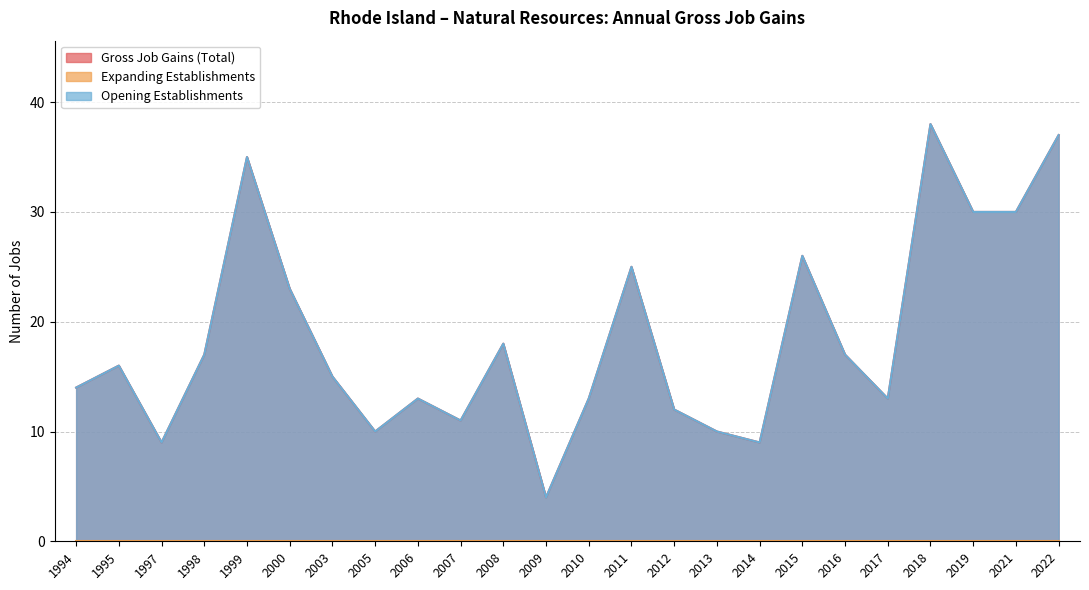

Is the value of Gross Job Gains (Total) at 1999 greater than the value of Opening Establishments at 2015?

Yes